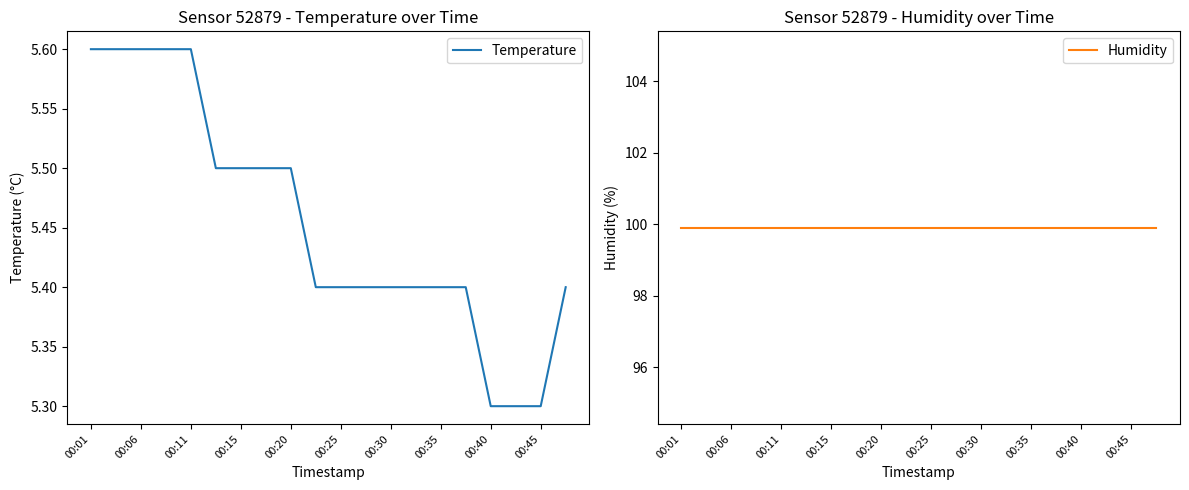

How many lines are shown in the chart?

2